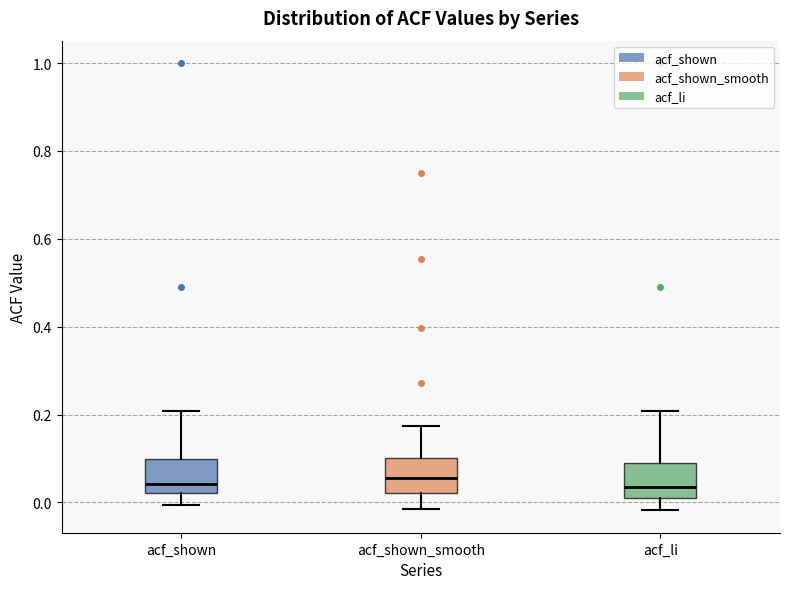

Where does the median line of the box for acf_li sit on the y-axis? The values are not printed on the chart, so give them approximately, as read against the axis.

0.04